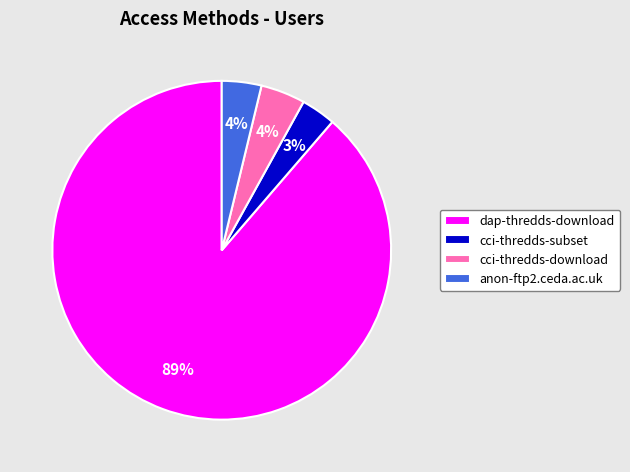

Is the sum of cci-thredds-download and cci-thredds-subset greater than half?

No